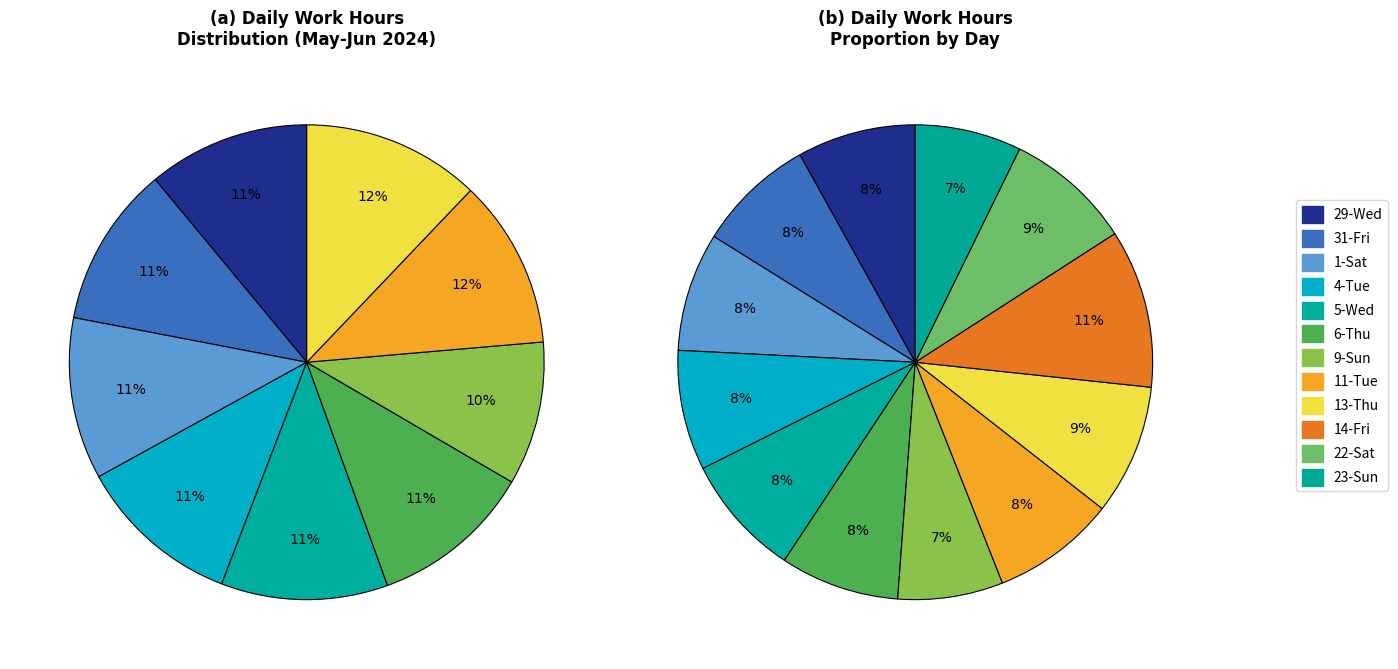

What is the ratio of the value at 23-Sun to the value at 1-Sat?

0.9